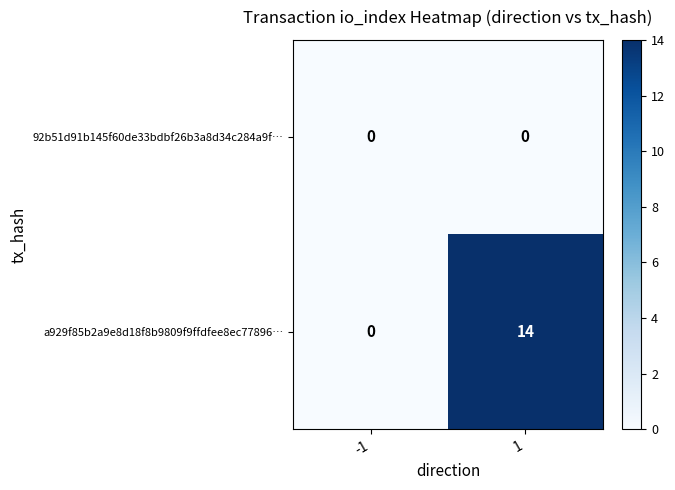

Reading right to left, what are all the values shown in this chart?

92b51d91b145f60de33bdbf26b3a8d34c284a9f…: 1=0	-1=0
a929f85b2a9e8d18f8b9809f9ffdfee8ec77896…: 1=14	-1=0